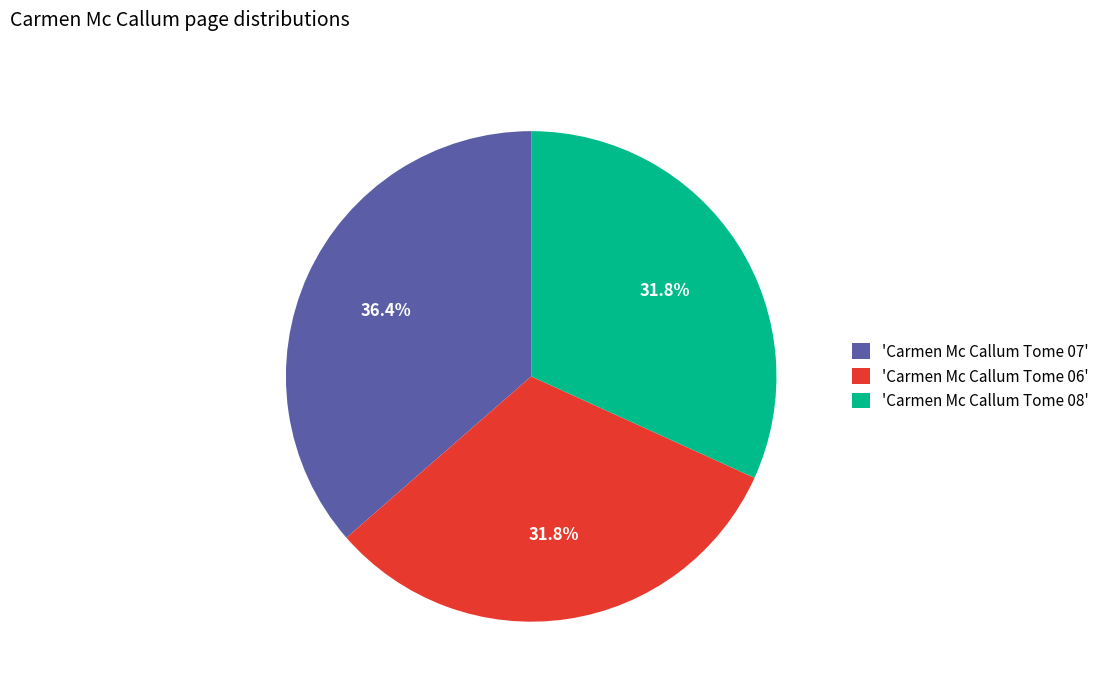

Which category has the biggest portion of the pie?

'Carmen Mc Callum Tome 07'